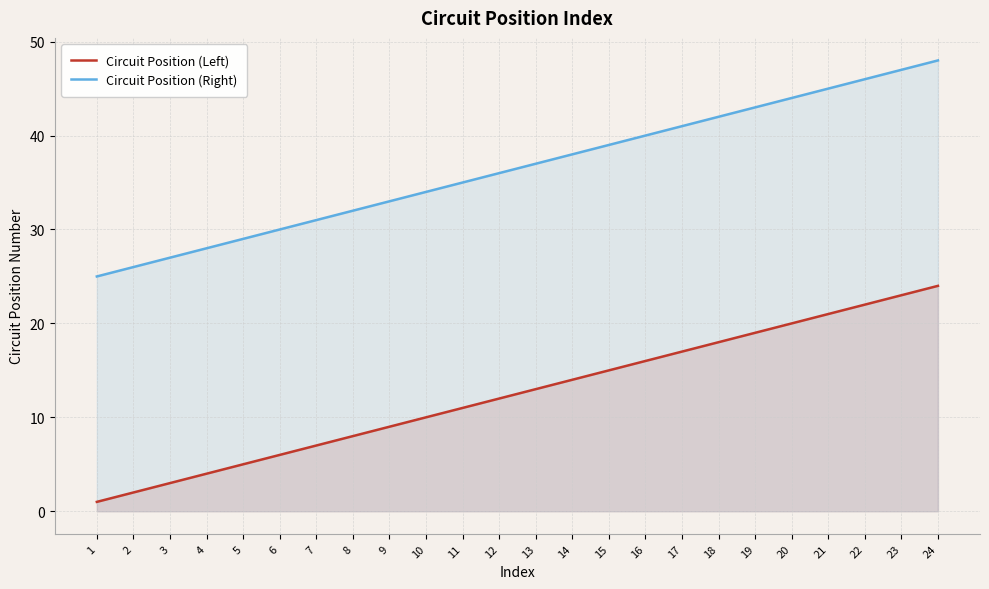

Reading left to right, what are all the values shown in this chart?

Circuit Position (Left): 1=1	2=2	3=3	4=4	5=5	6=6	7=7	8=8	9=9	10=10	11=11	12=12	13=13	14=14	15=15	16=16	17=17	18=18	19=19	20=20	21=21	22=22	23=23	24=24
Circuit Position (Right): 1=25	2=26	3=27	4=28	5=29	6=30	7=31	8=32	9=33	10=34	11=35	12=36	13=37	14=38	15=39	16=40	17=41	18=42	19=43	20=44	21=45	22=46	23=47	24=48